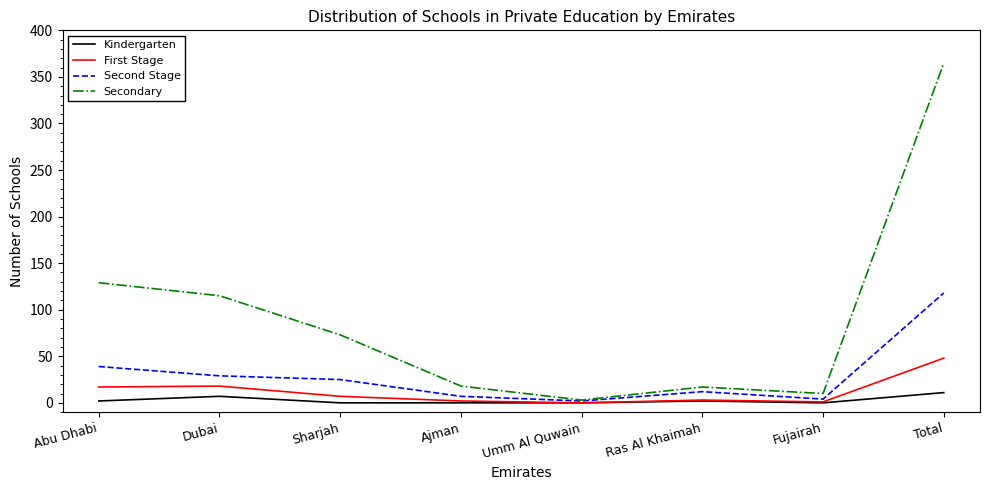

Is this an area chart (filled region under the line)?

No